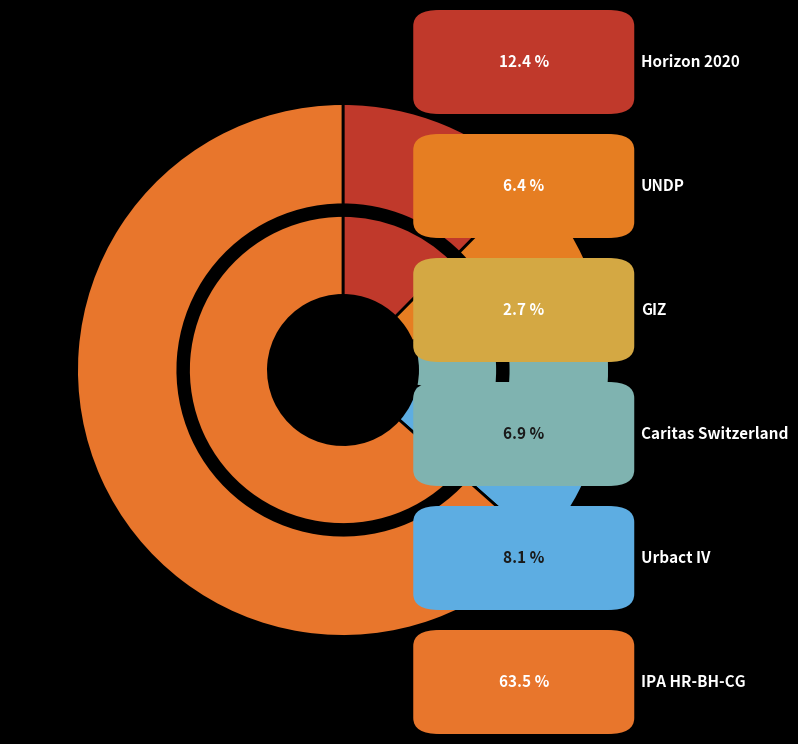

Count the number of slices in the pie.

6